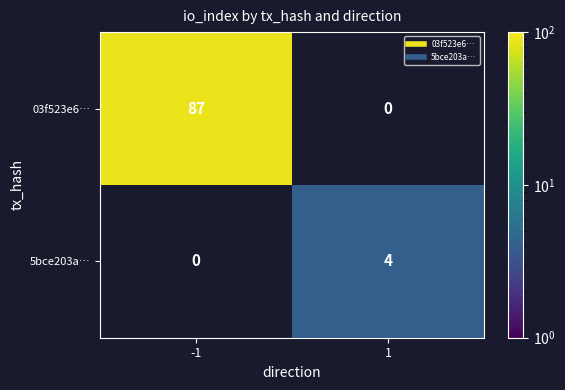

At how many categories does at least one series exceed 21?

1